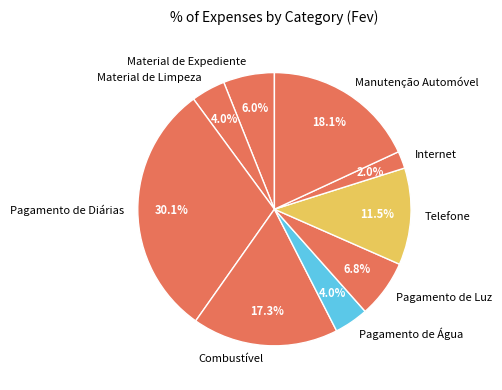

Is it true that Manutenção Automóvel is 18% of the pie?

True